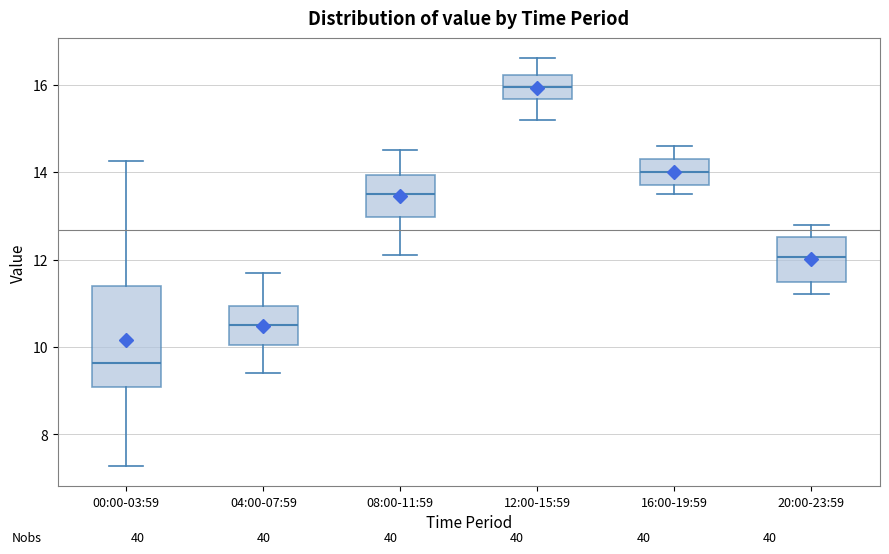

Comparing the boxes themselves (not the whiskers), which one is the tallest?

00:00-03:59